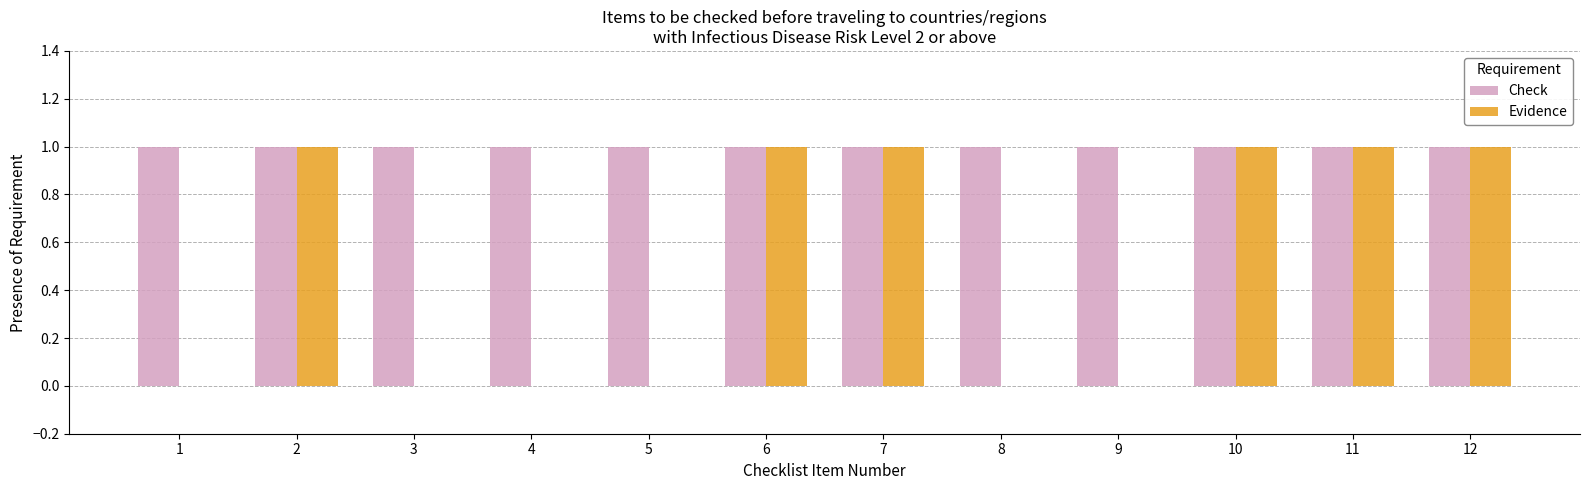

What is the sum of all Check values?

12